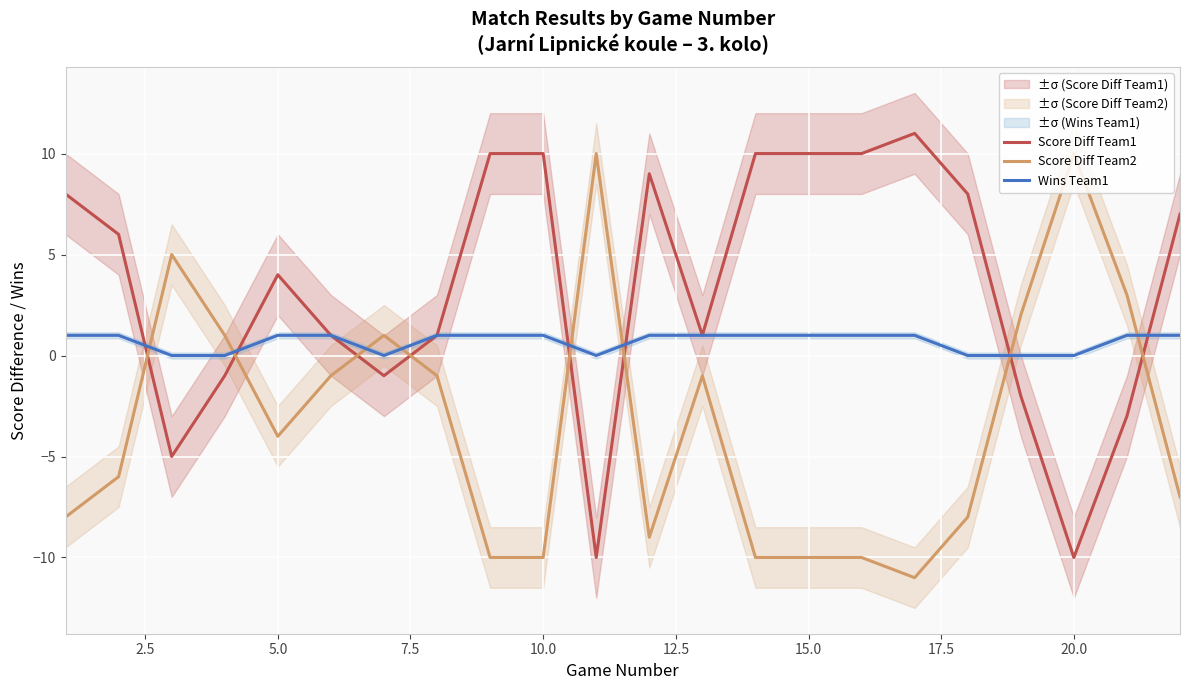

Is it true that Score Diff Team2 equals -6 at 10.0?

False